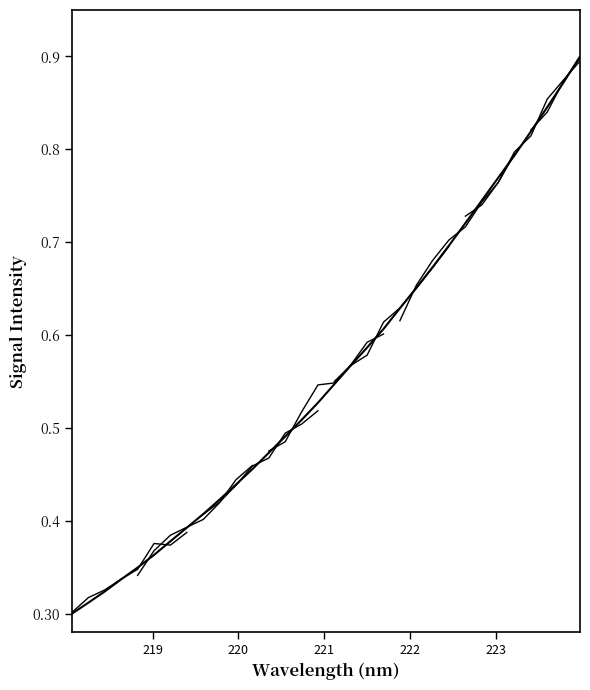

What is the greatest value displayed?

0.9